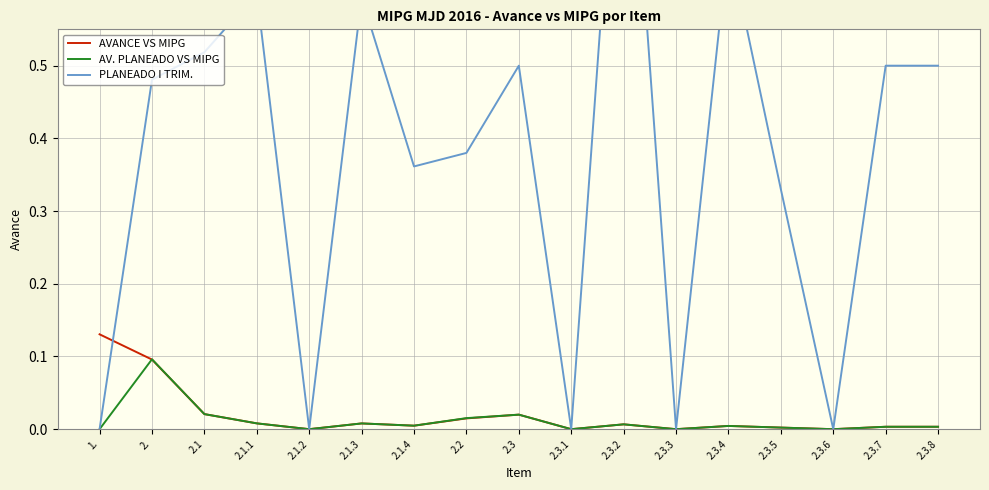

How many times do AVANCE VS MIPG and PLANEADO I TRIM. cross each other?

1